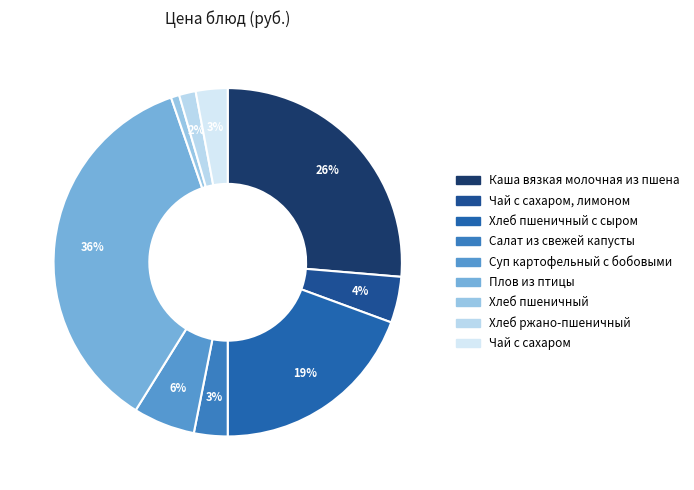

To the nearest percent, what is the difference between the largest and smallest slice percentages?

35%